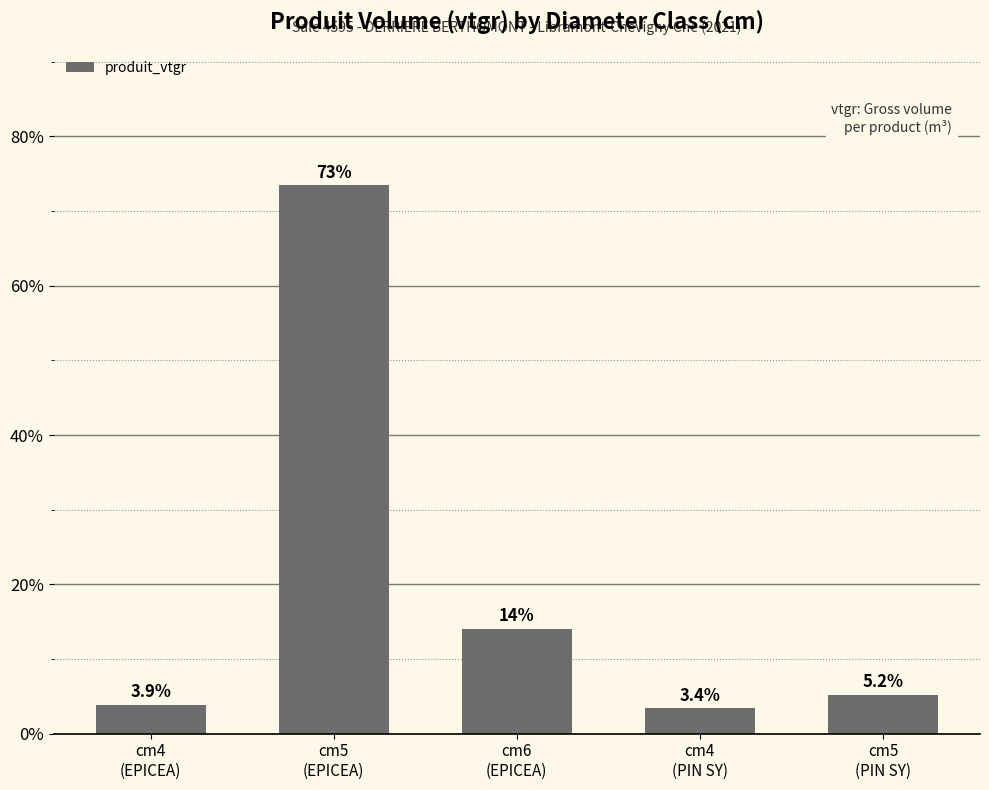

What is the maximum value shown in the chart?

73.4